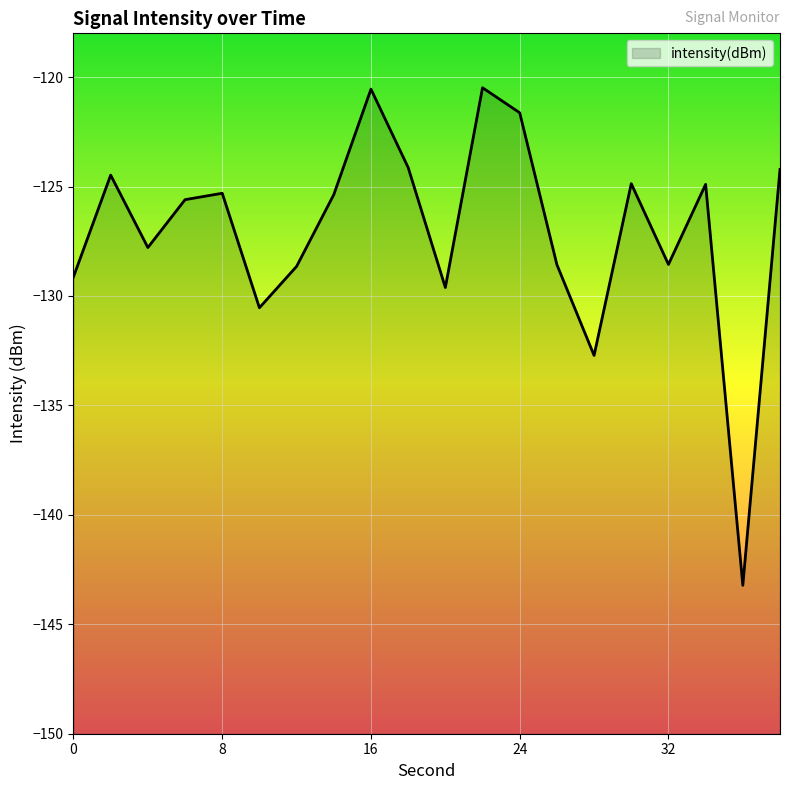

At which category does the data reach its first local valley?

4